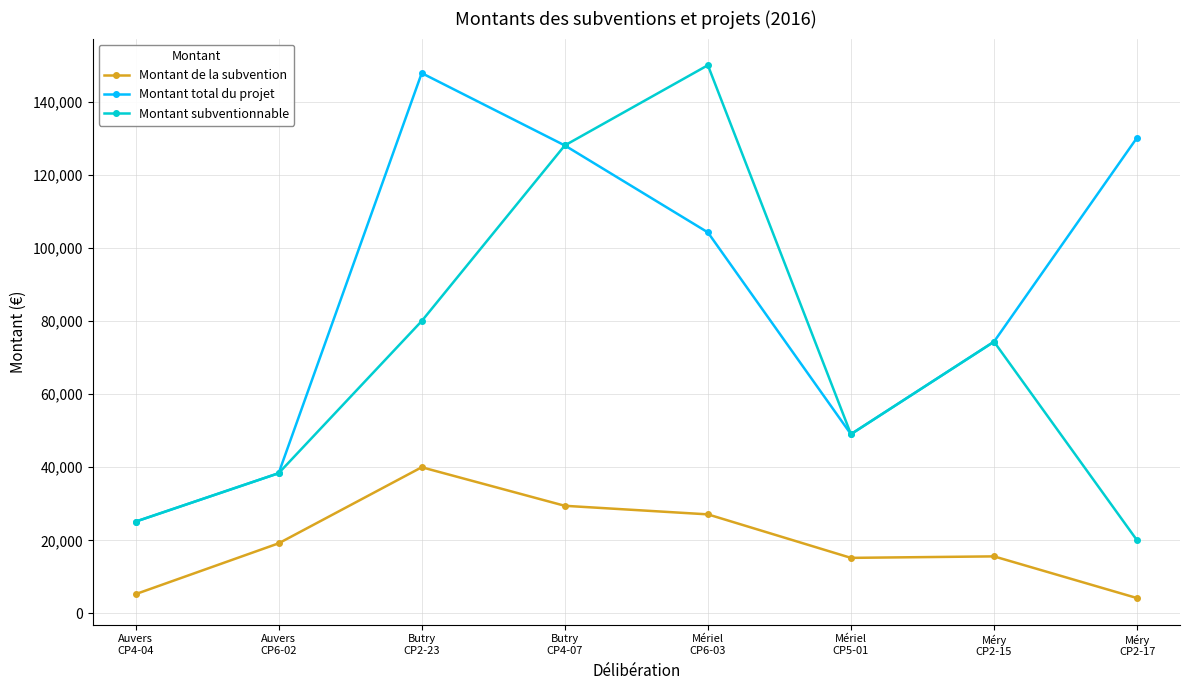

True or false: Montant de la subvention and Montant total du projet intersect in this chart.

False